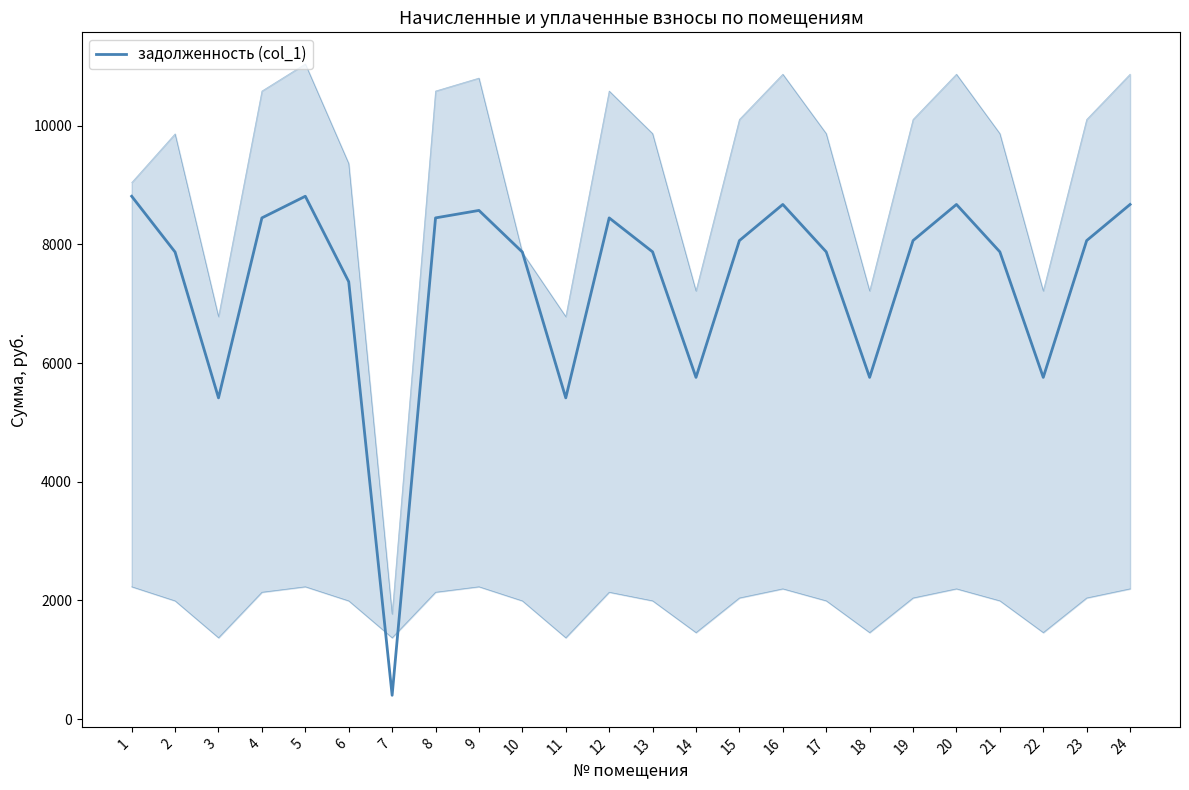

What is the minimum value shown in the chart?

401.5